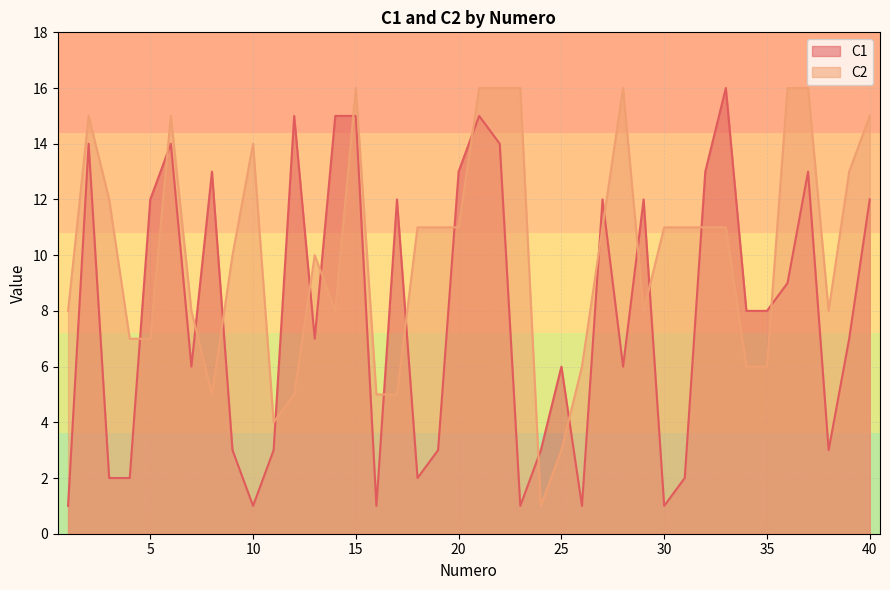

The C1 series shows 20 at 40. True or false?

False